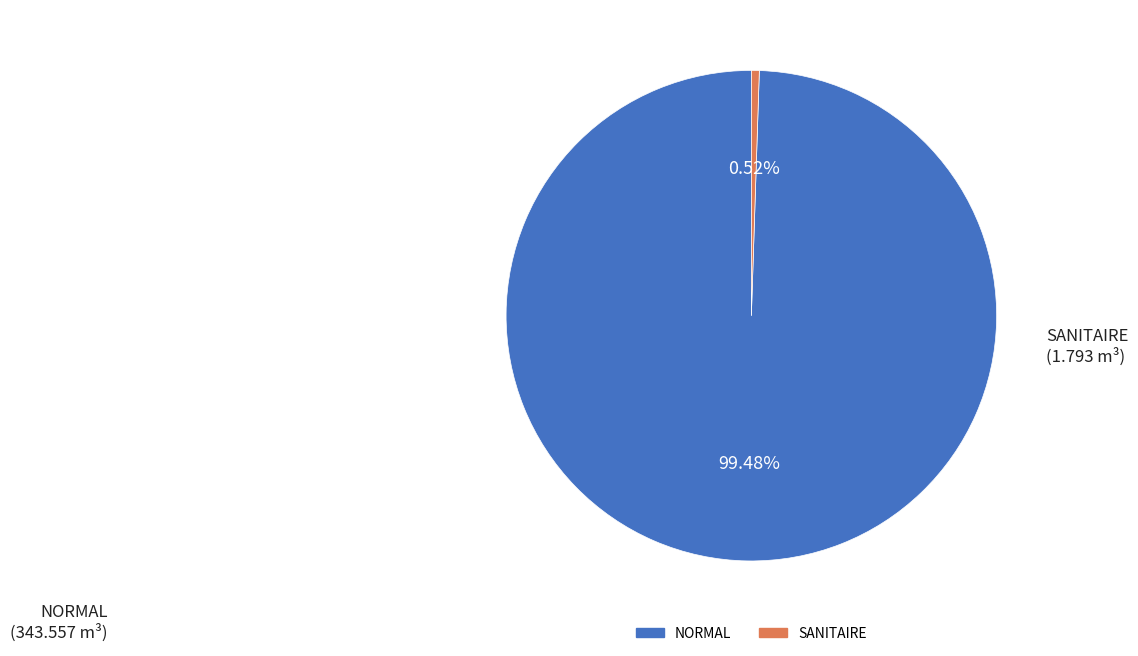

Approximately how many times larger is the value at NORMAL compared to SANITAIRE?

192.6